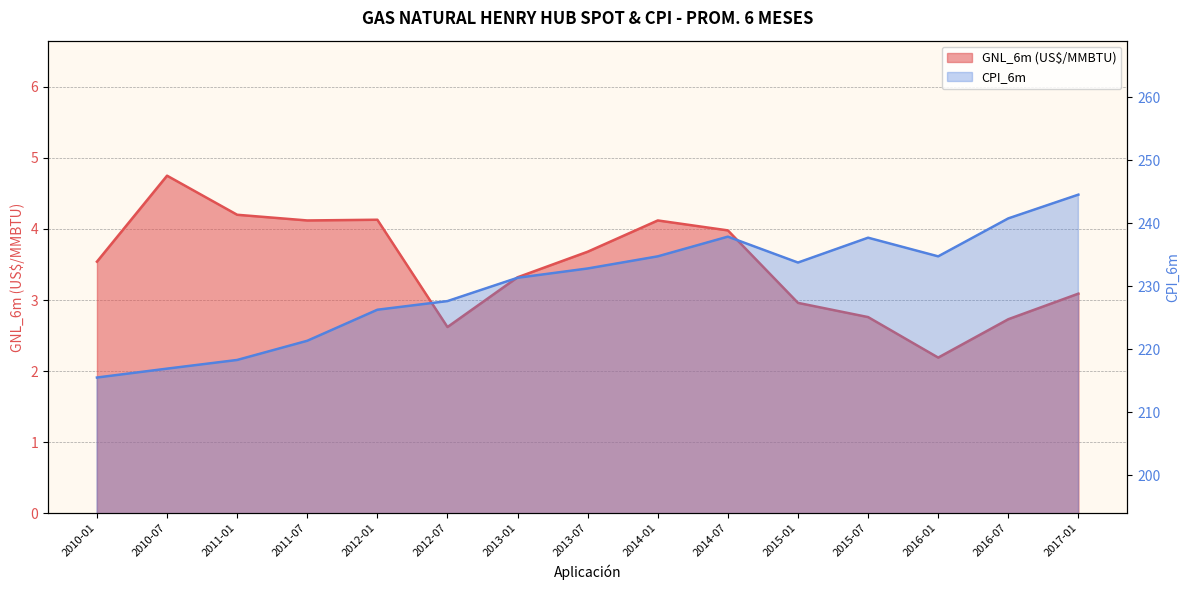

Rank the categories by CPI_6m value from lowest to highest.

2010-01, 2010-07, 2011-01, 2011-07, 2012-01, 2012-07, 2013-01, 2013-07, 2015-01, 2016-01, 2014-01, 2015-07, 2014-07, 2016-07, 2017-01